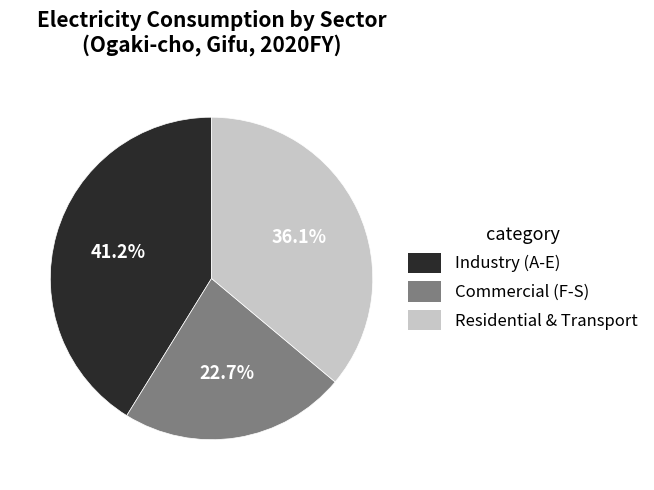

Is the sum of Commercial (F-S) and Industry (A-E) greater than half?

Yes